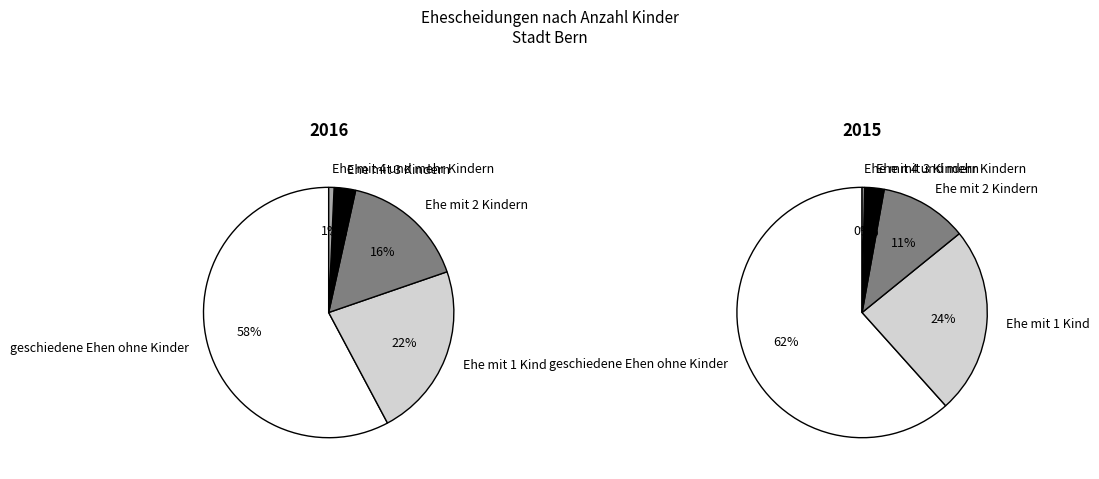

To the nearest percent, what percentage of the pie is Ehe mit 3 Kindern?

3%